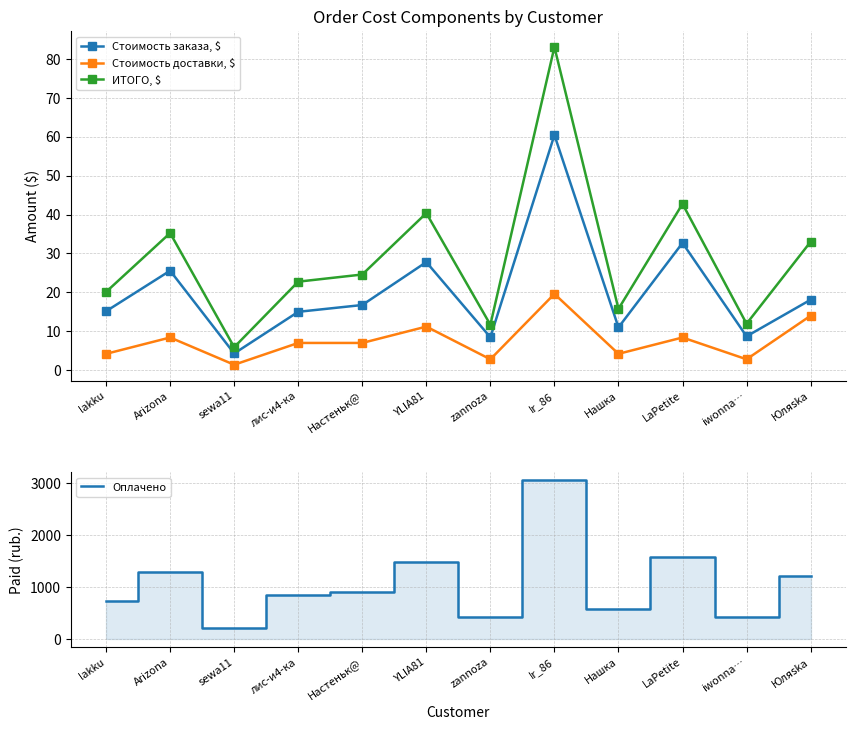

Reading left to right, transcribe all the data shown in this chart.

Стоимость заказа, $: lakku=15.2	Arizona=25.6	sewa11=4.3	лис-и4-ка=15.0	Настеньк@=16.8	YLIA81=27.8	zannoza=8.4	Ir_86=60.4	Нашка=11.0	LaPetite=32.7	iwonna…=8.7	Юляskа=18.1
Стоимость доставки, $: lakku=4.2	Arizona=8.4	sewa11=1.4	лис-и4-ка=7.0	Настеньк@=7.0	YLIA81=11.2	zannoza=2.8	Ir_86=19.6	Нашка=4.2	LaPetite=8.4	iwonna…=2.8	Юляskа=14.0
ИТОГО, $: lakku=20.1	Arizona=35.2	sewa11=5.9	лис-и4-ка=22.8	Настеньк@=24.6	YLIA81=40.4	zannoza=11.7	Ir_86=83.1	Нашка=15.8	LaPetite=42.7	iwonna…=11.9	Юляskа=33.0
Оплачено: lakku=739.0	Arizona=1296.0	sewa11=217.0	лис-и4-ка=850.0	Настеньк@=904.0	YLIA81=1485.0	zannoza=429.0	Ir_86=3054.0	Нашка=580.0	LaPetite=1571.0	iwonna…=418.0	Юляskа=1214.0